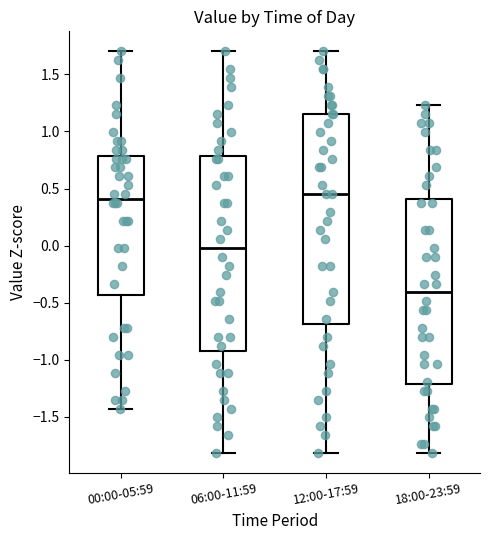

Where does the median line of the box for 12:00-17:59 sit on the y-axis? The values are not printed on the chart, so give them approximately, as read against the axis.

0.45